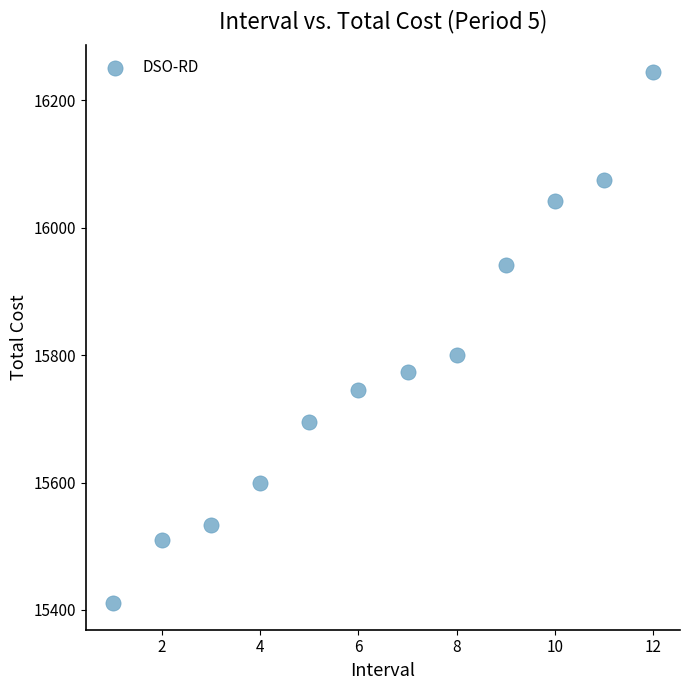

What Y value in the scatter plot is closest to 15827?

15799.8